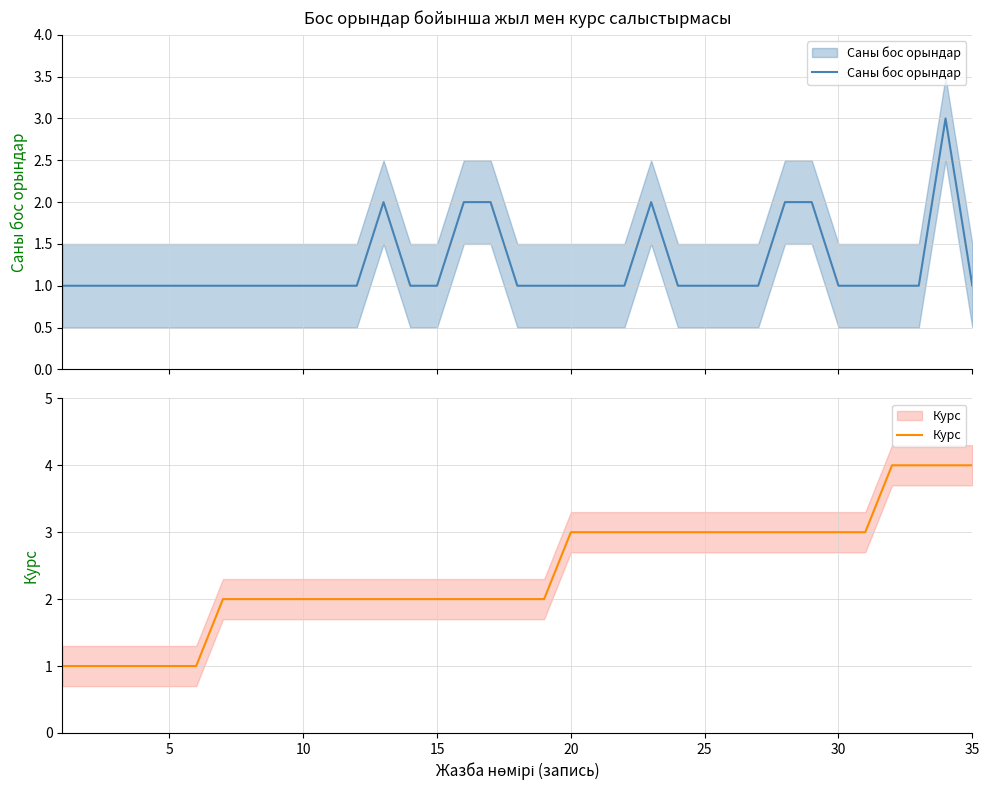

True or false: Саны бос орындар has more than 2 points higher than both neighbors.

True